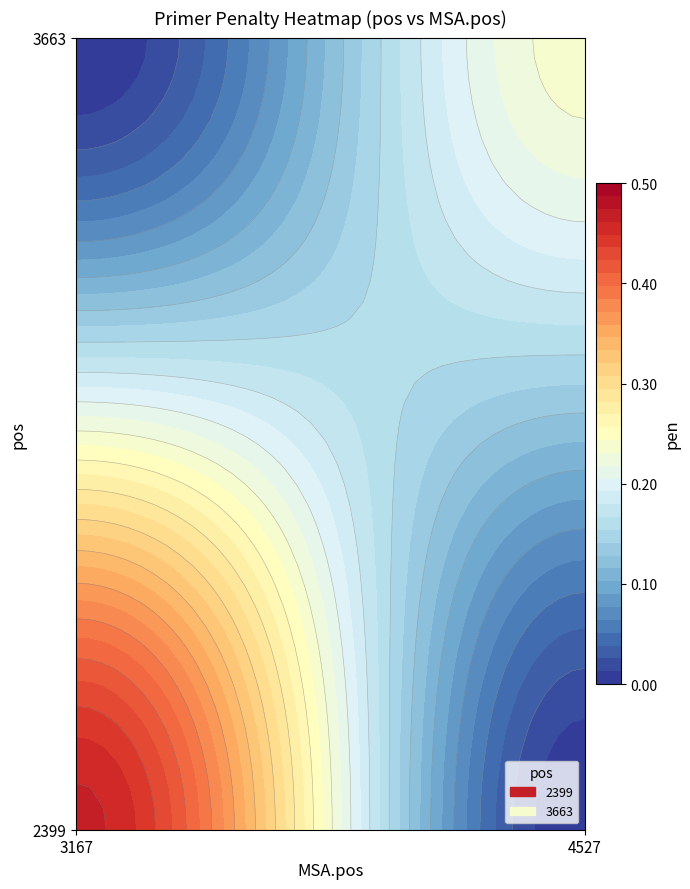

The 2399 series shows 0.0 at 3663. True or false?

True